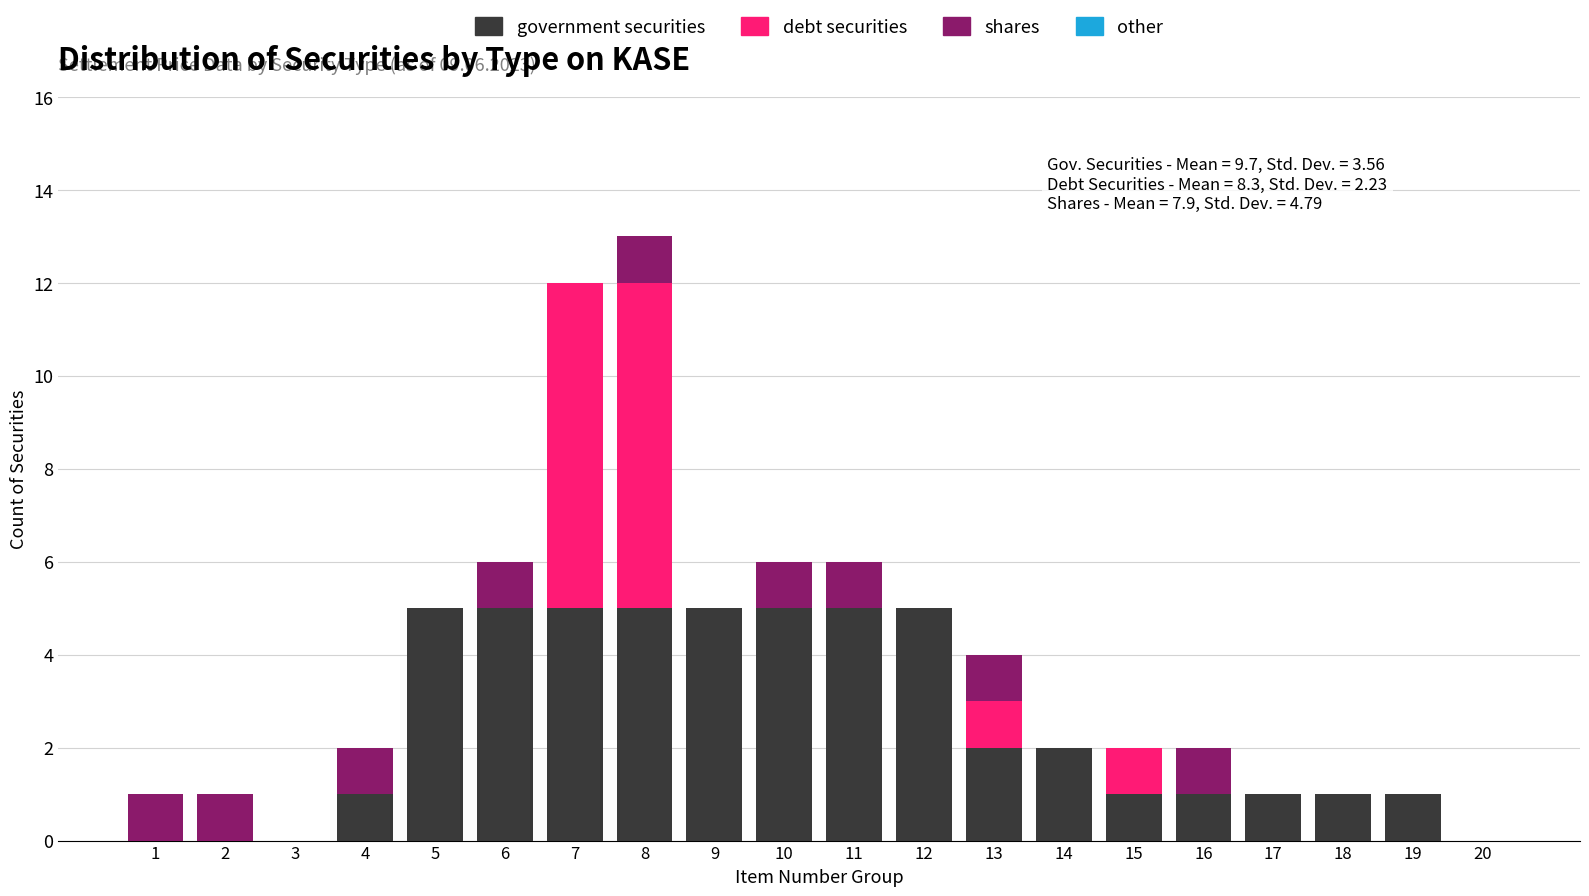

At which category is the sum across all series the highest?

8